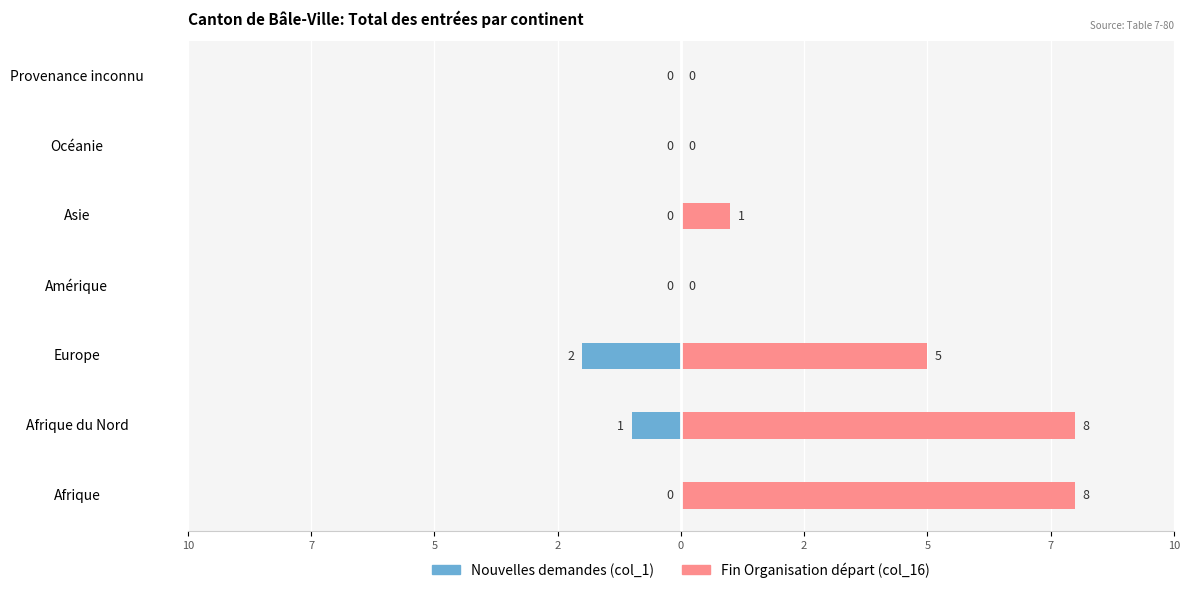

How many bars are there in each group?

2